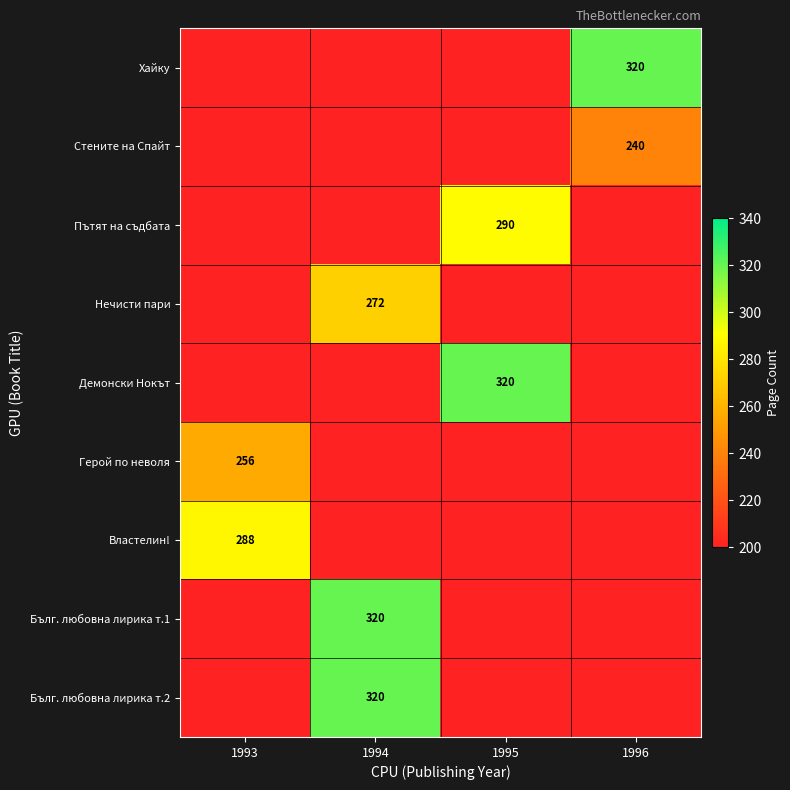

The Хайку series shows 320 at 1996. True or false?

True